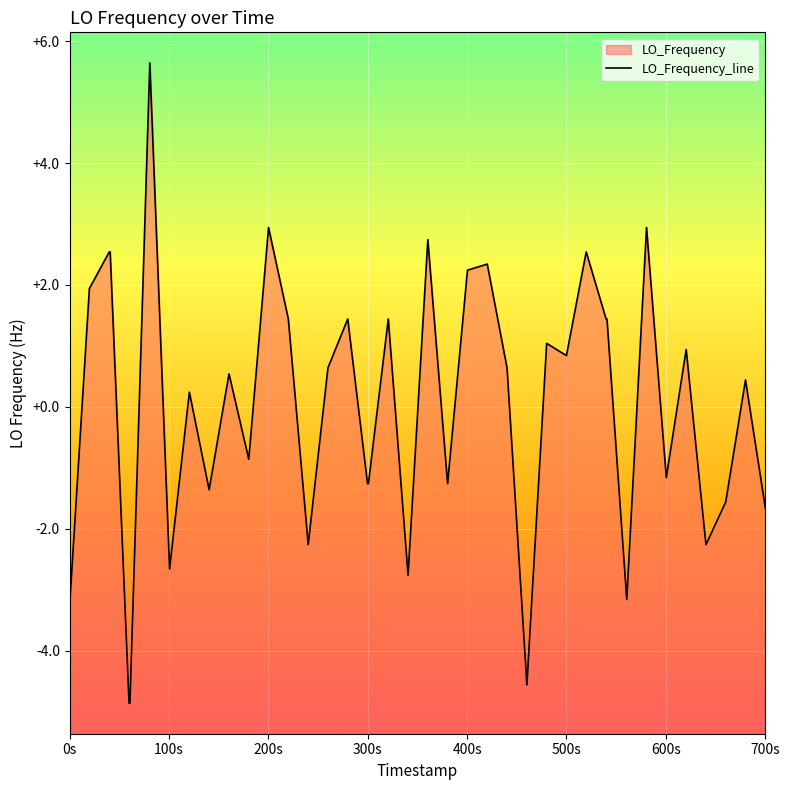

Reading right to left, what are all the values shown in this chart?

-1.7	0.4	-1.6	-2.3	0.9	-1.2	2.9	-3.2	1.4	1.4	2.5	0.8	1.0	-4.6	0.6	2.3	2.2	-1.3	2.7	-2.8	1.4	-1.3	-1.3	1.4	0.6	-2.3	1.4	2.9	-0.9	0.5	-1.4	0.2	-2.7	5.6	-4.9	-4.9	2.5	2.5	1.9	-3.3